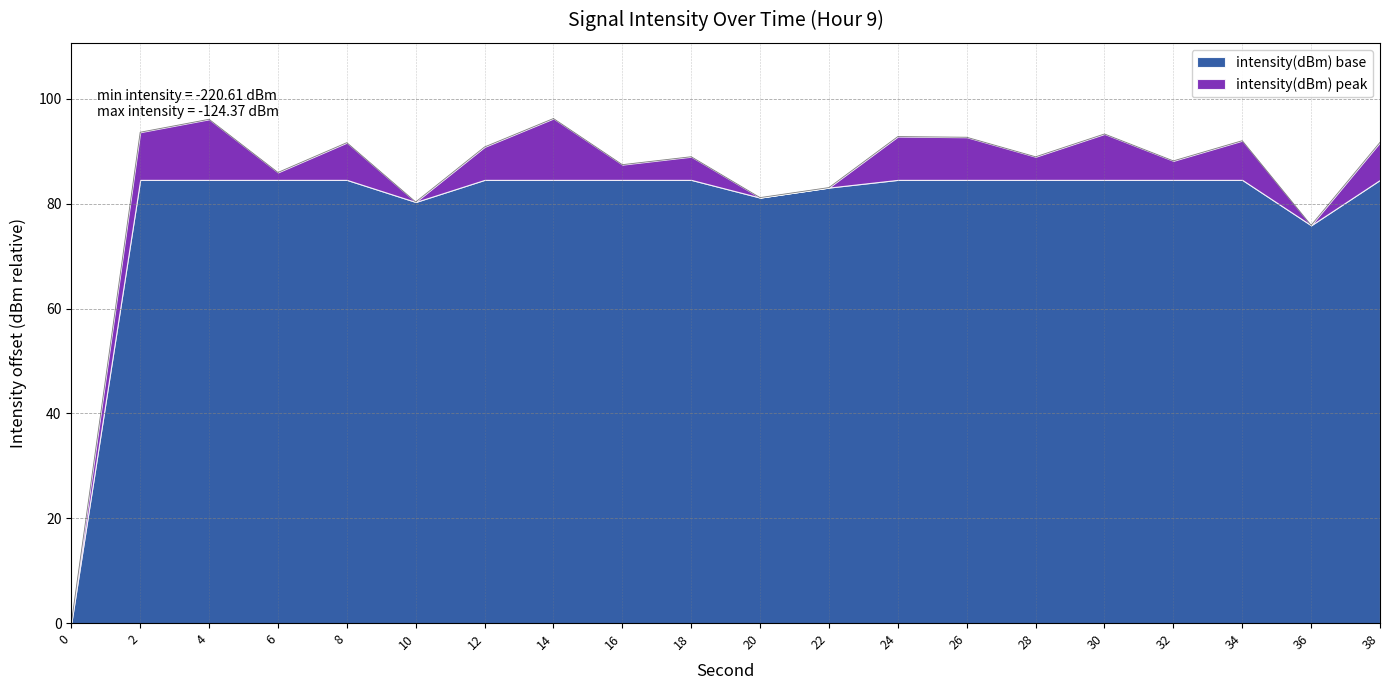

List the labels in order of value, largest first.

14, 4, 2, 30, 24, 26, 34, 38, 8, 12, 18, 28, 32, 16, 6, 22, 20, 10, 36, 0